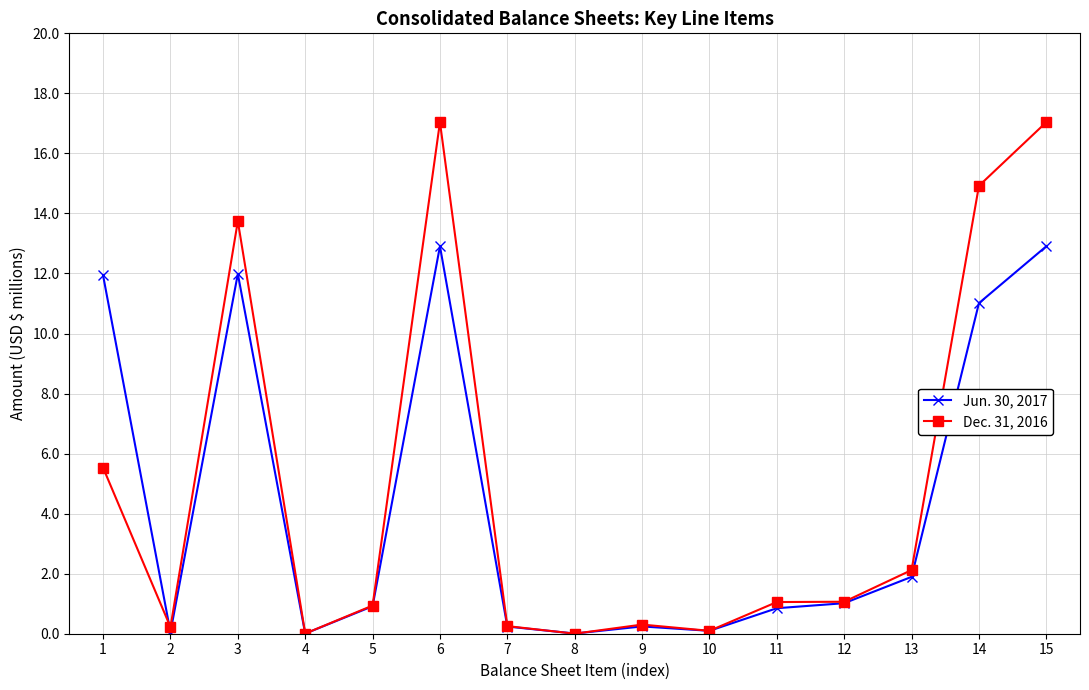

Between 6 and 13, which series saw the biggest shift?

Dec. 31, 2016